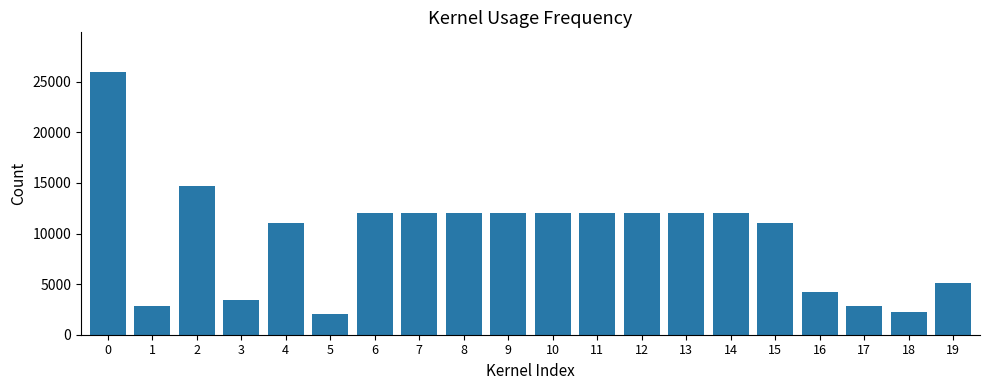

Is it true that the value at 16 is 4200.0?

True